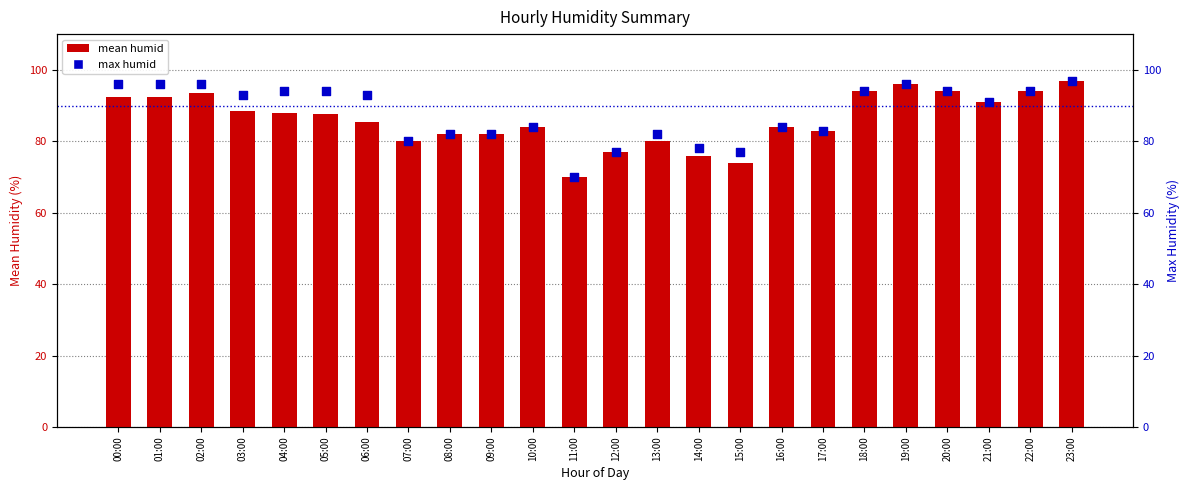

Which series has the largest Y range (max minus min)?

mean humid